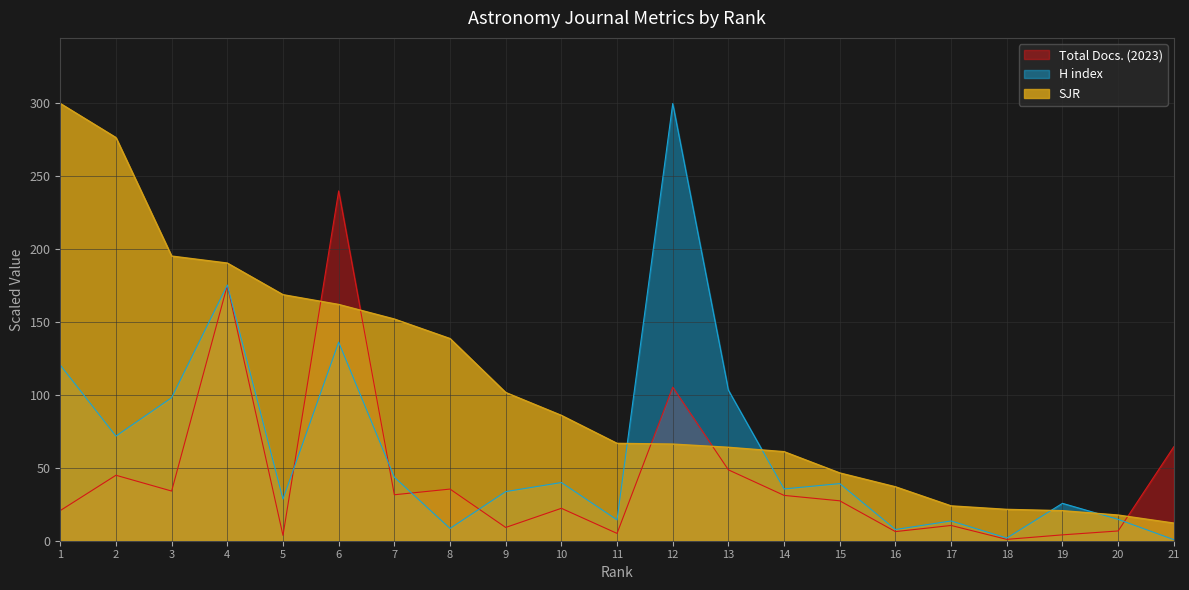

True or false: SJR has more than 0 interior local peaks.

False